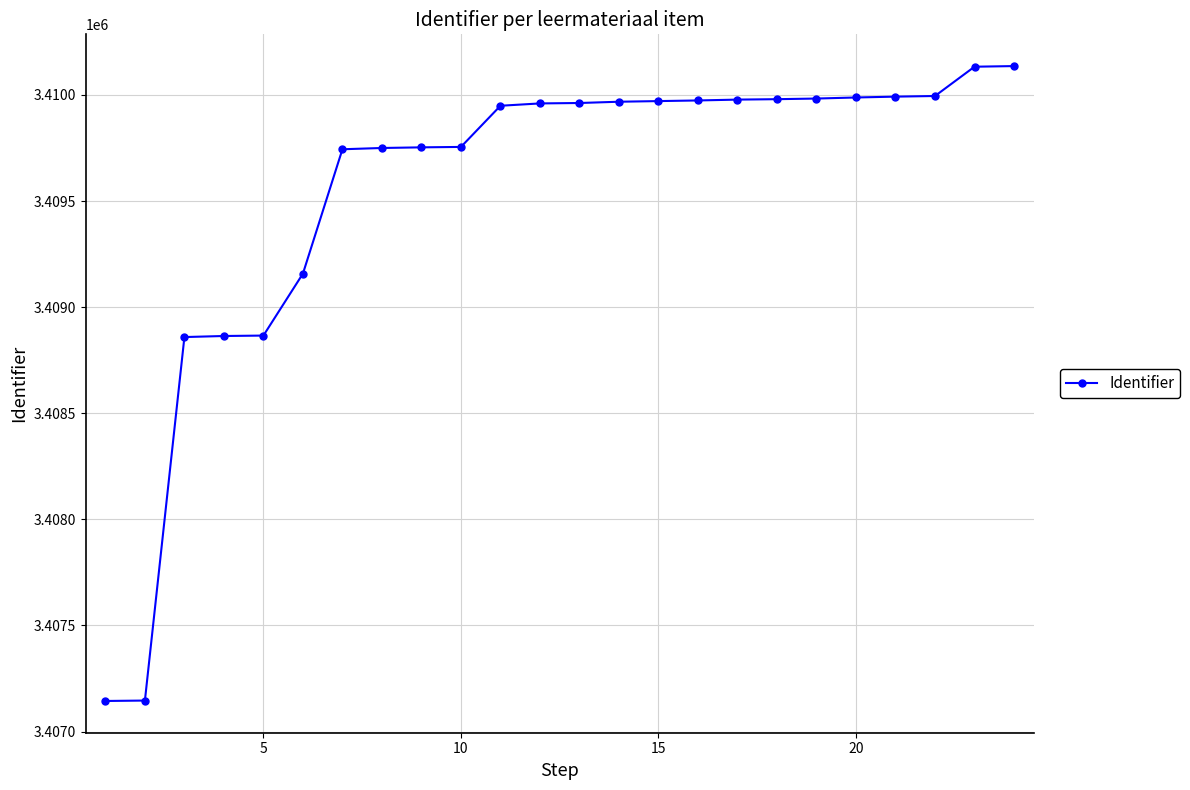

What is the sum of all values?

81829008